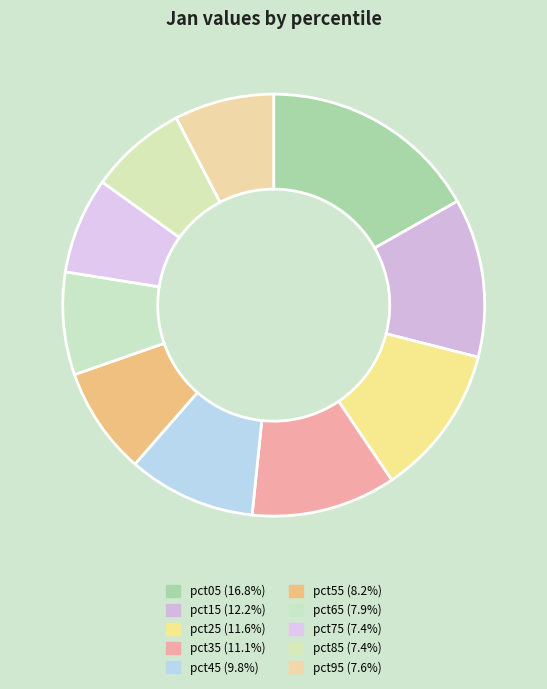

Count the number of slices in the pie.

10